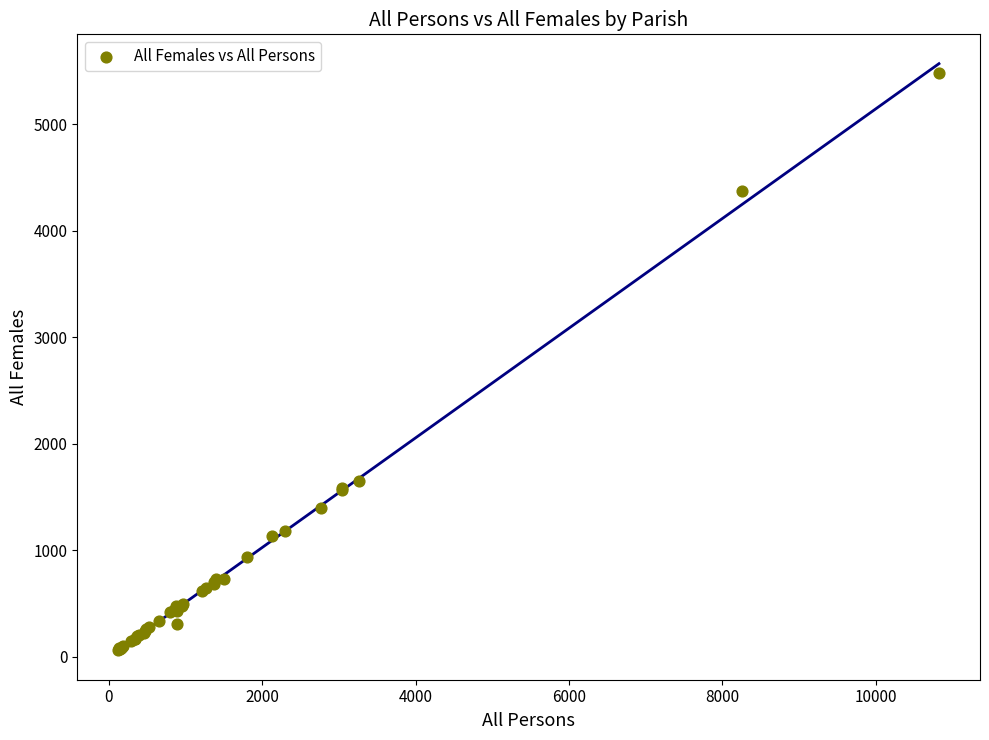

What Y value in the scatter plot is closest to 2773?

1653